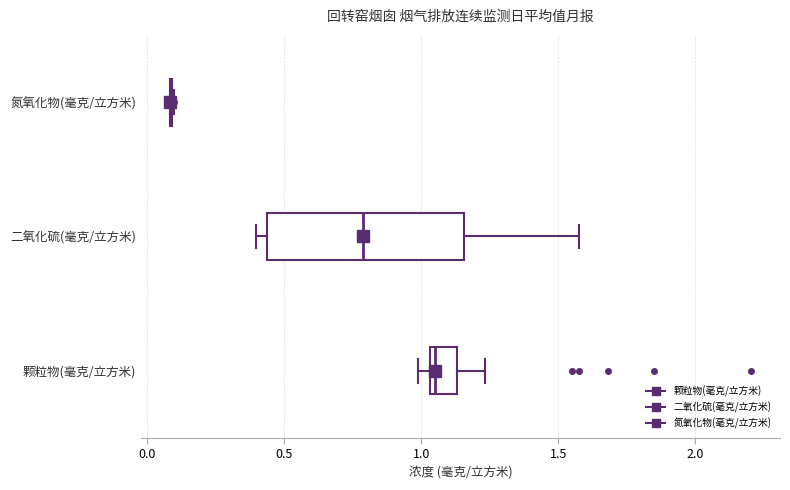

Reading bottom to top, read every box against the x-axis: the position of its median line, the range the box covers, and the ends of its whiskers. The values are not printed on the chart, so give them approximately, as read against the axis.

颗粒物(毫克/立方米): median 1.05 (just right of the box's left edge), box 1.05 to 1.15, whiskers 1.00 to 1.25
二氧化硫(毫克/立方米): median 0.80, box 0.45 to 1.15, whiskers 0.40 to 1.60
氮氧化物(毫克/立方米): box collapsed to a line at 0.10, whiskers 0.10 to 0.10